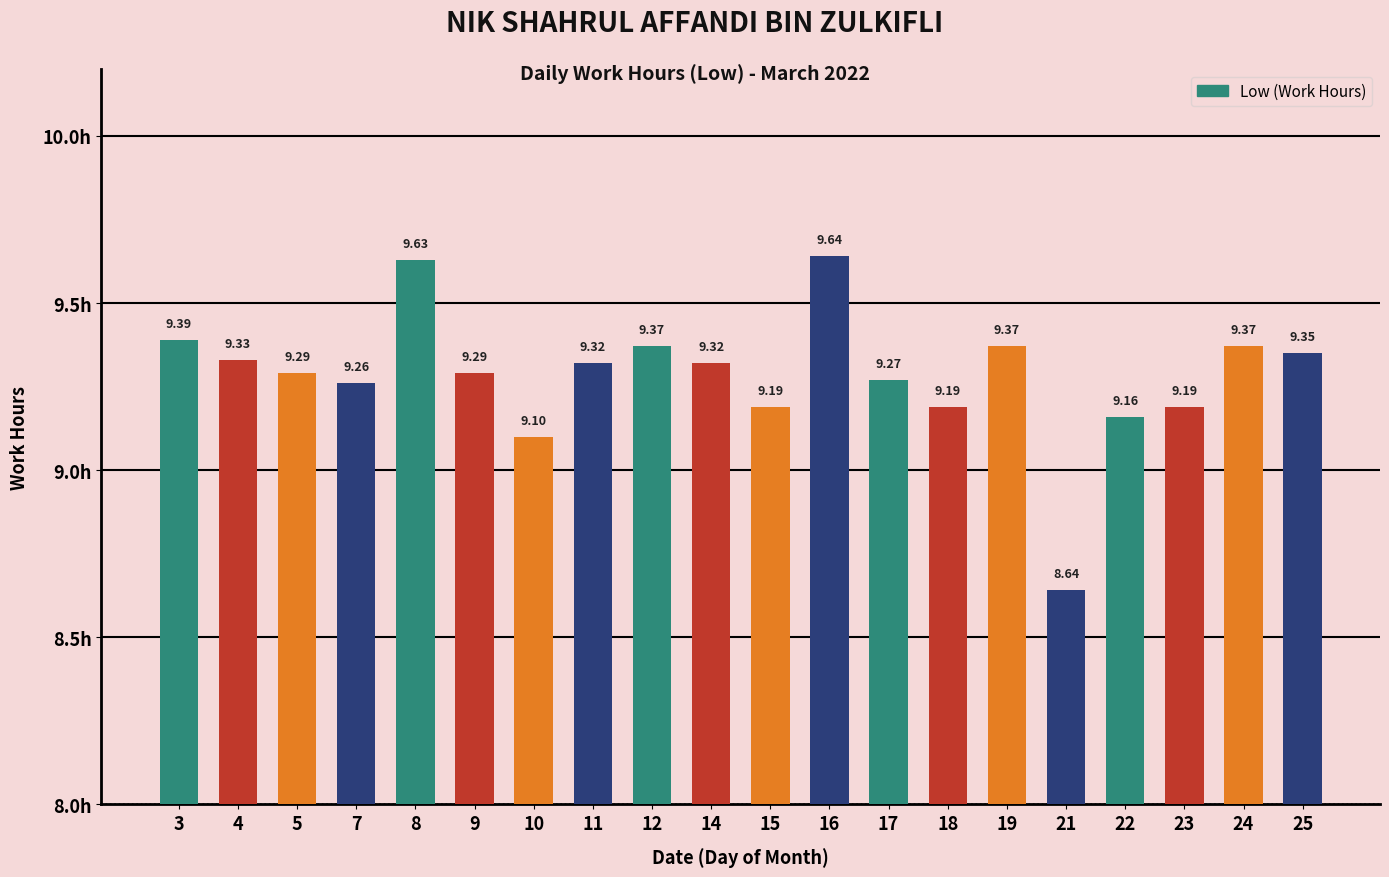

What is the difference between the maximum and minimum values?

1.0